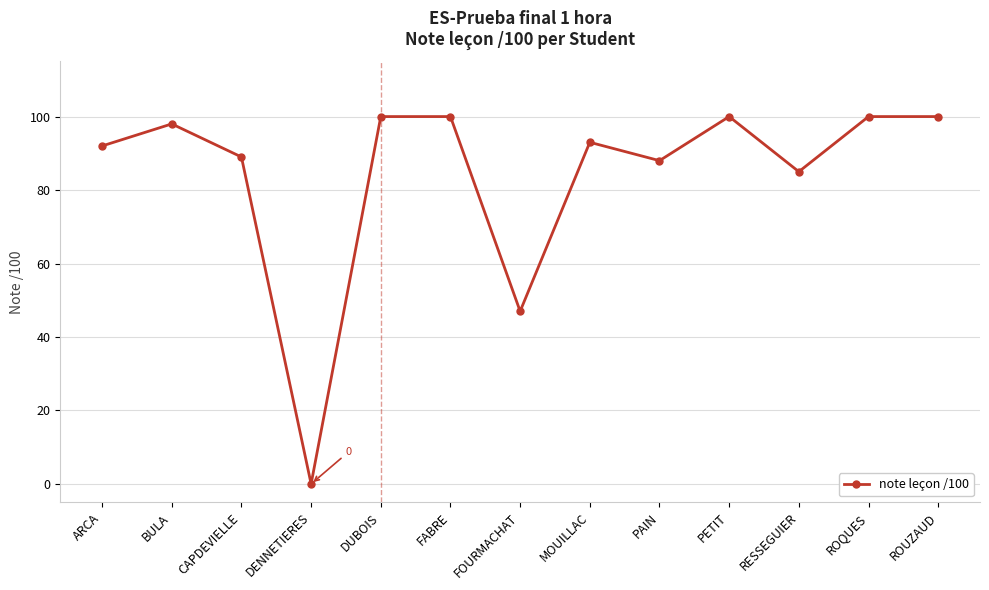

How many distinct data groups are displayed?

1